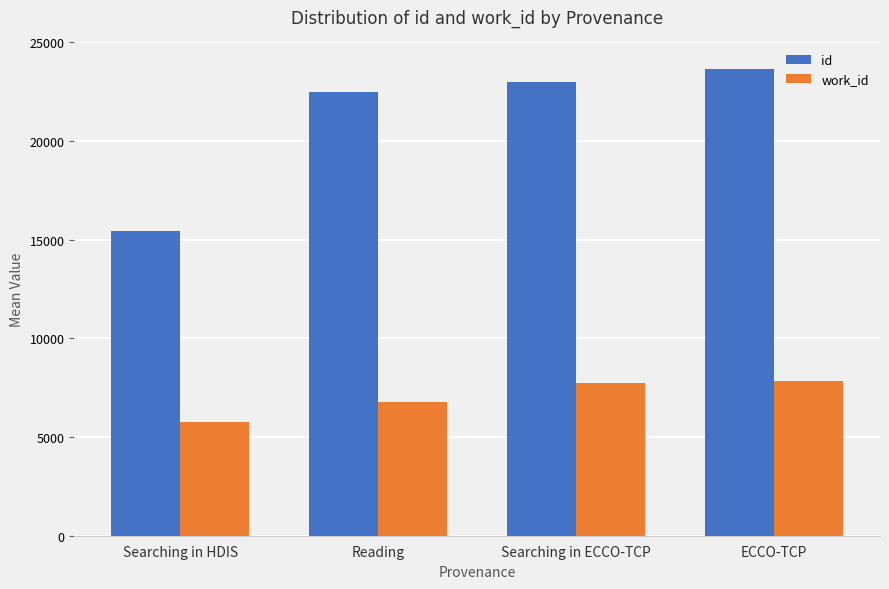

Which category has the highest value across all series?

ECCO-TCP